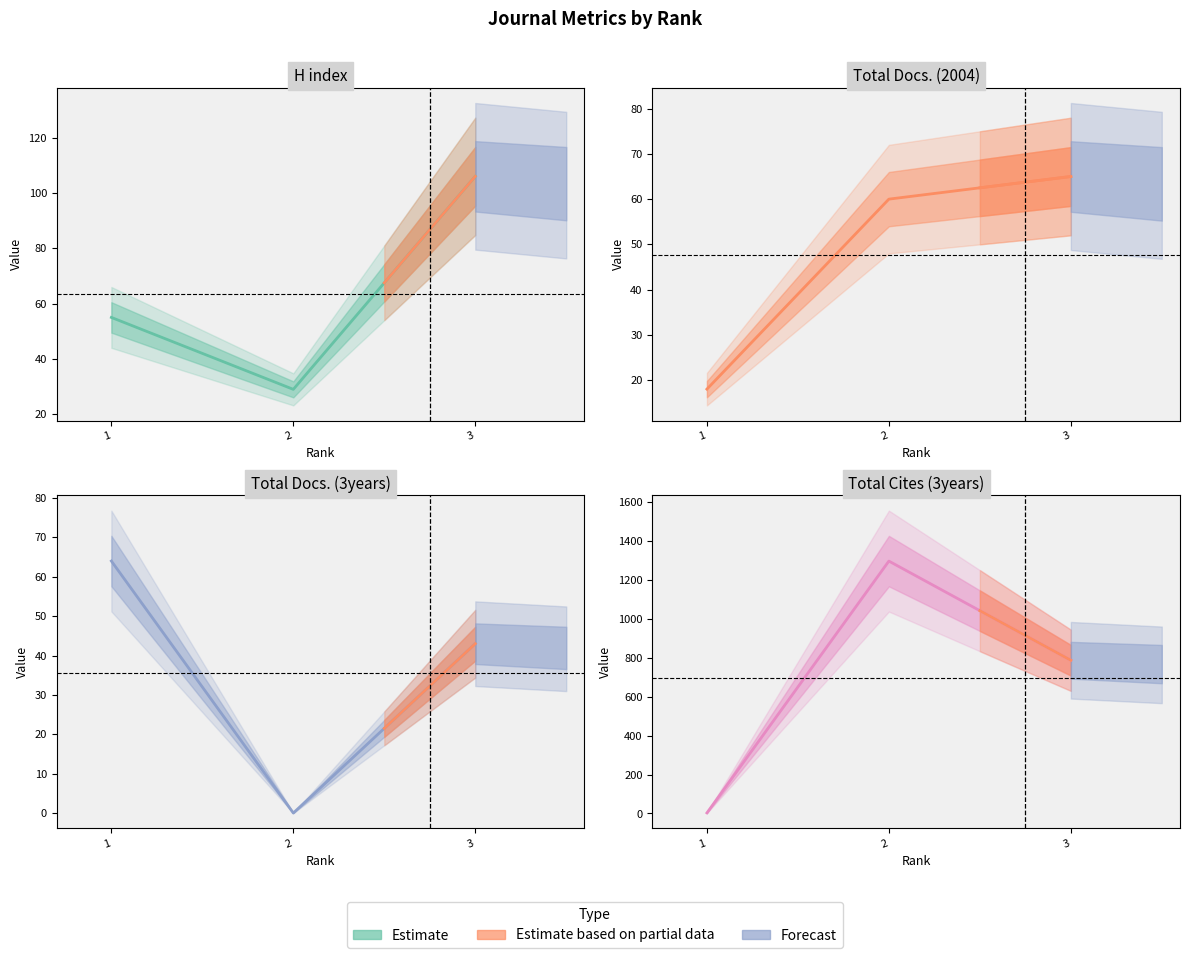

At which label does Total Cites (3years) first exceed 788?

2